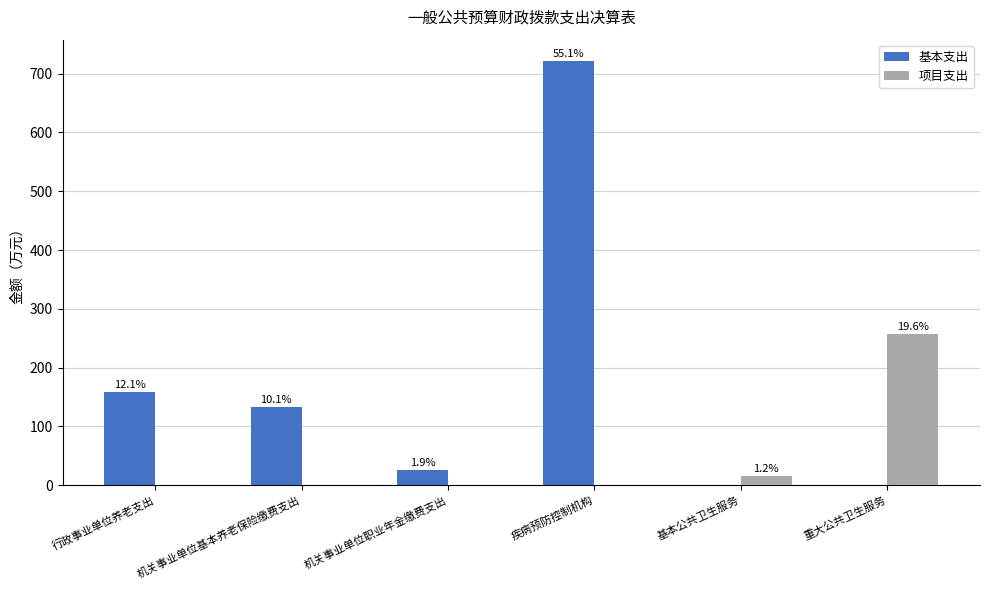

At 基本公共卫生服务, list the series in order from smallest to largest.

基本支出, 项目支出